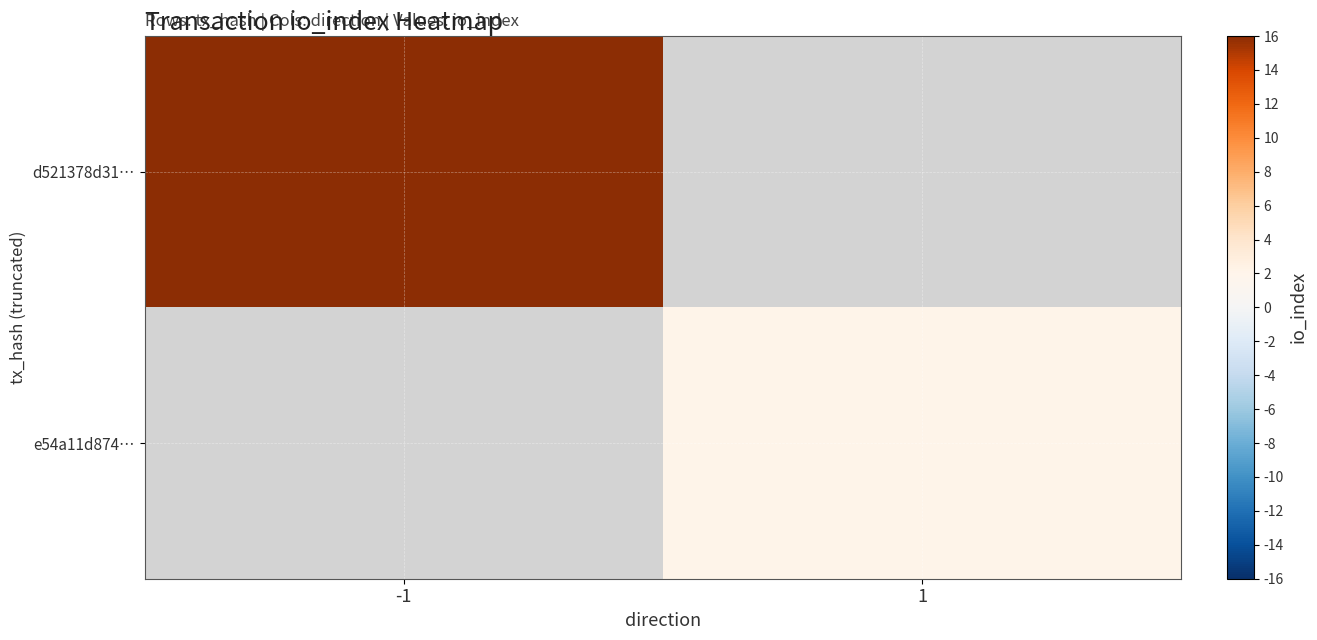

List the labels in order of e54a11d874… value, smallest first.

-1, 1